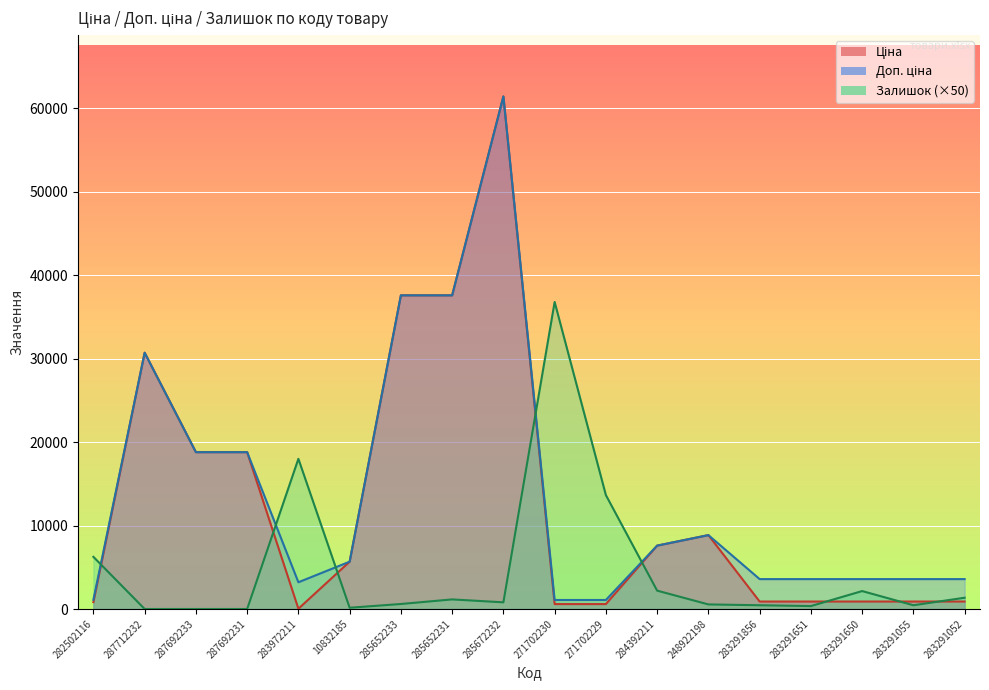

Between which two adjacent categories do Ціна and Залишок first intersect?

282502116 and 287712232